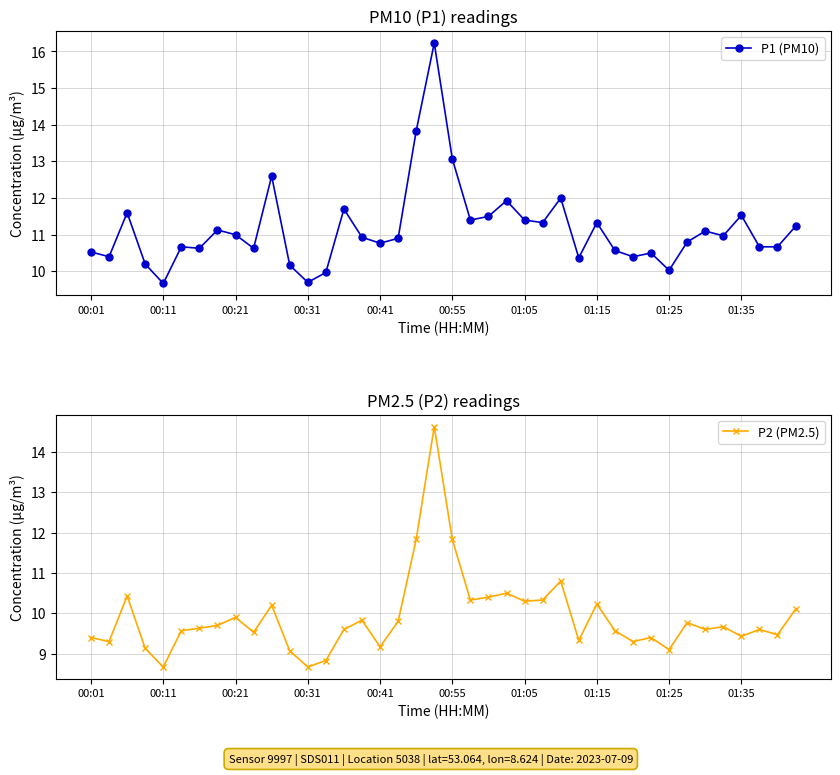

At which category is the sum across all series the highest?

19